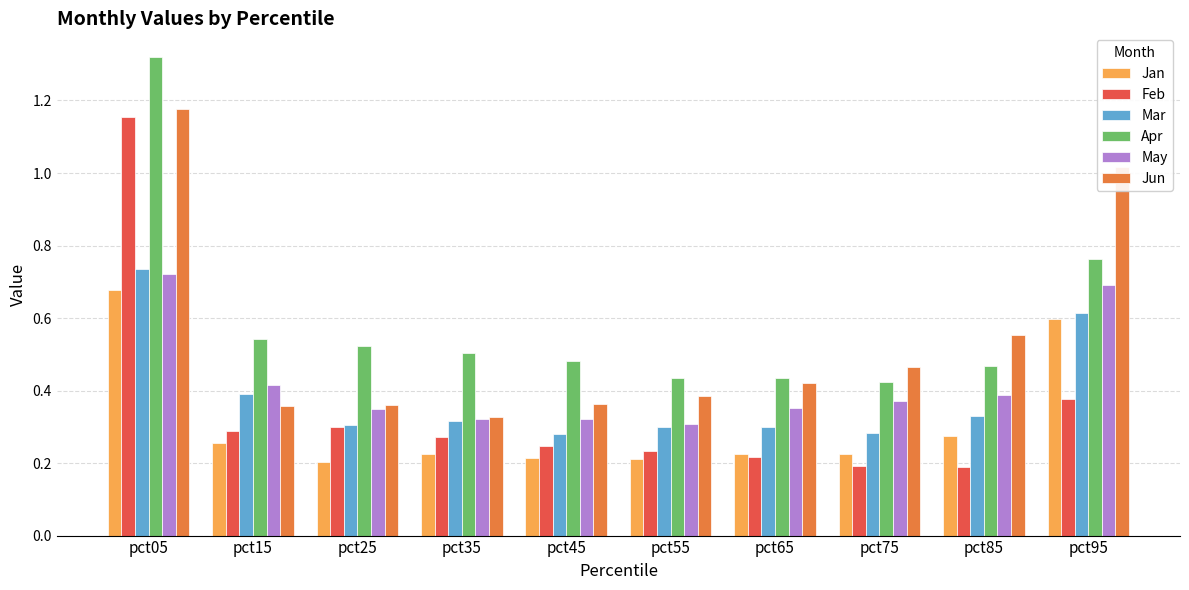

How many bars are there in total?

60